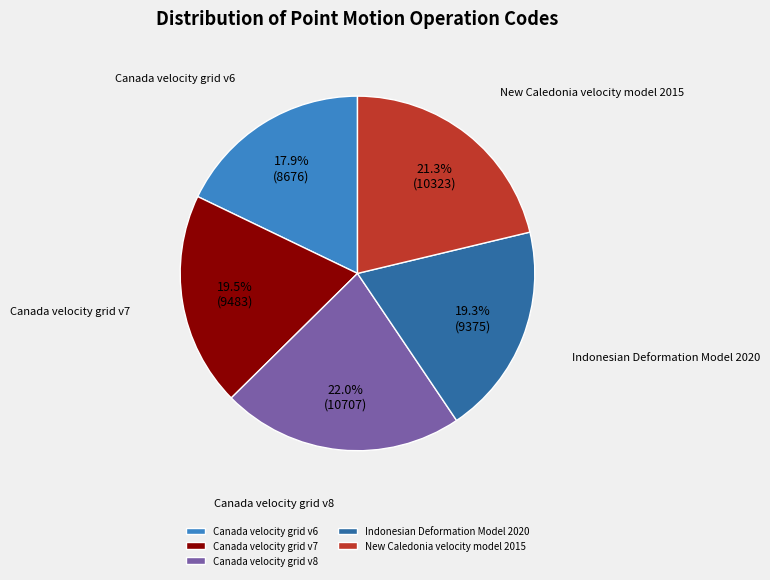

What percentage is the Indonesian Deformation Model 2020 slice, to the nearest percent?

19%